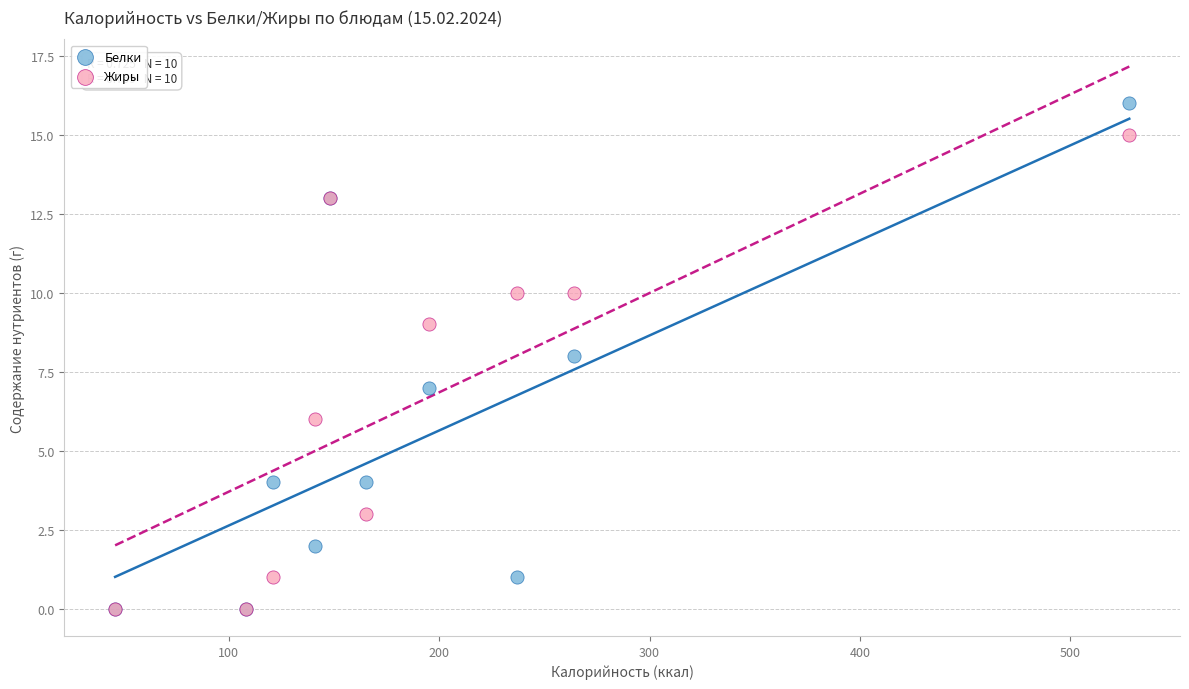

Which series contains the highest Y value?

Белки